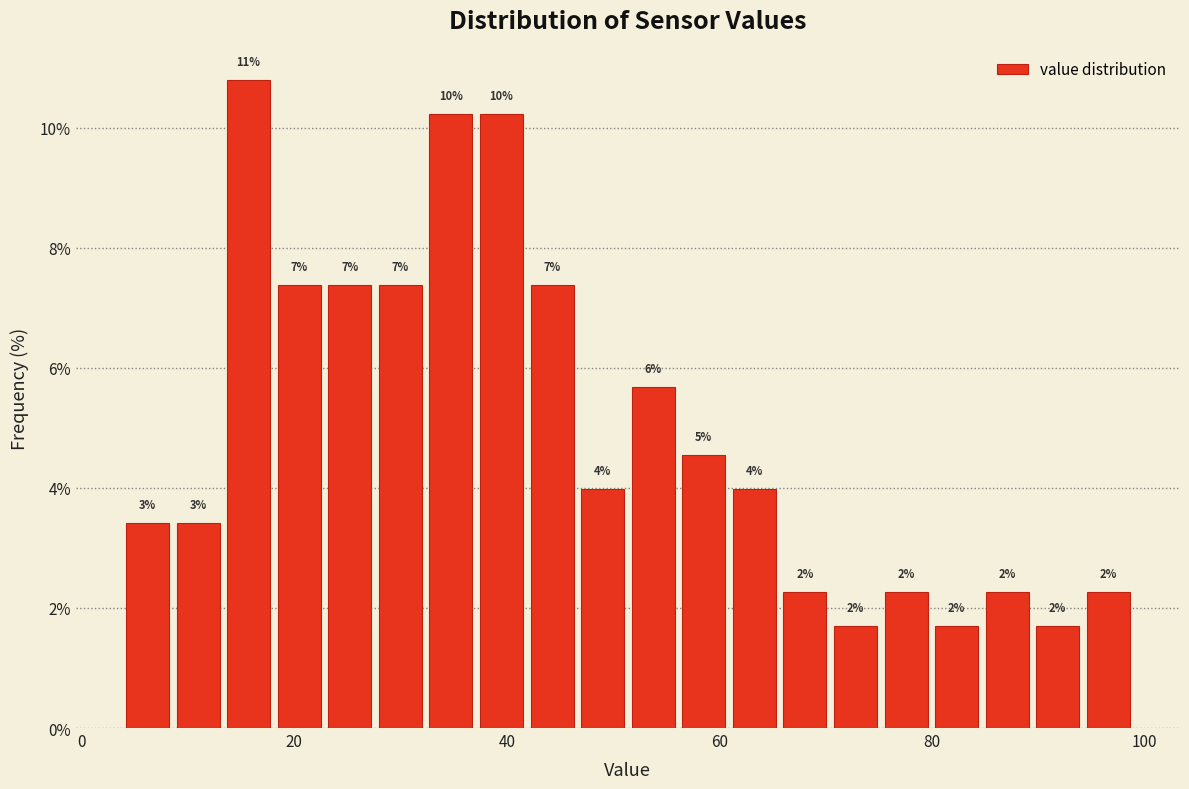

Read against the x-axis, roughly where is the centre of the tallest bar?

16